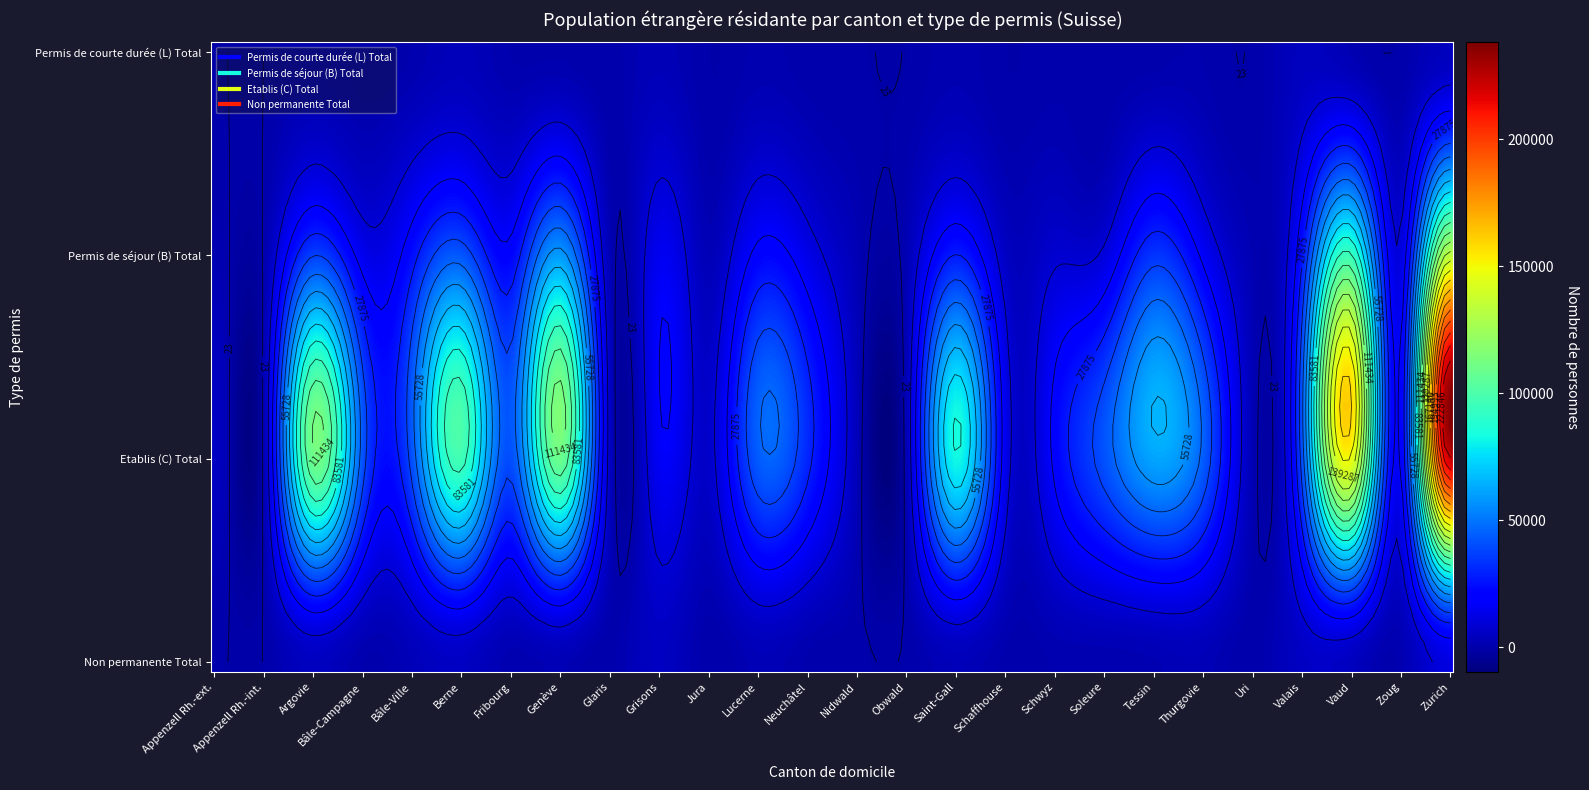

At which category is the sum across all series the highest?

Zurich